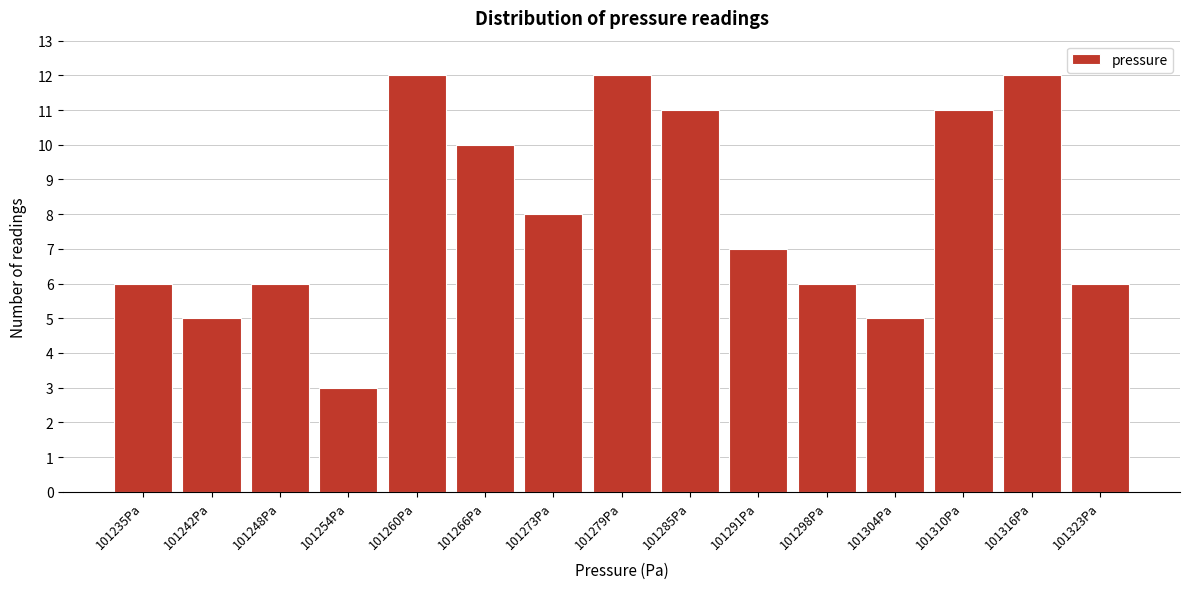

Reading left to right, transcribe all the data shown in this chart.

101235Pa=6	101242Pa=5	101248Pa=6	101254Pa=3	101260Pa=12	101266Pa=10	101273Pa=8	101279Pa=12	101285Pa=11	101291Pa=7	101298Pa=6	101304Pa=5	101310Pa=11	101316Pa=12	101323Pa=6